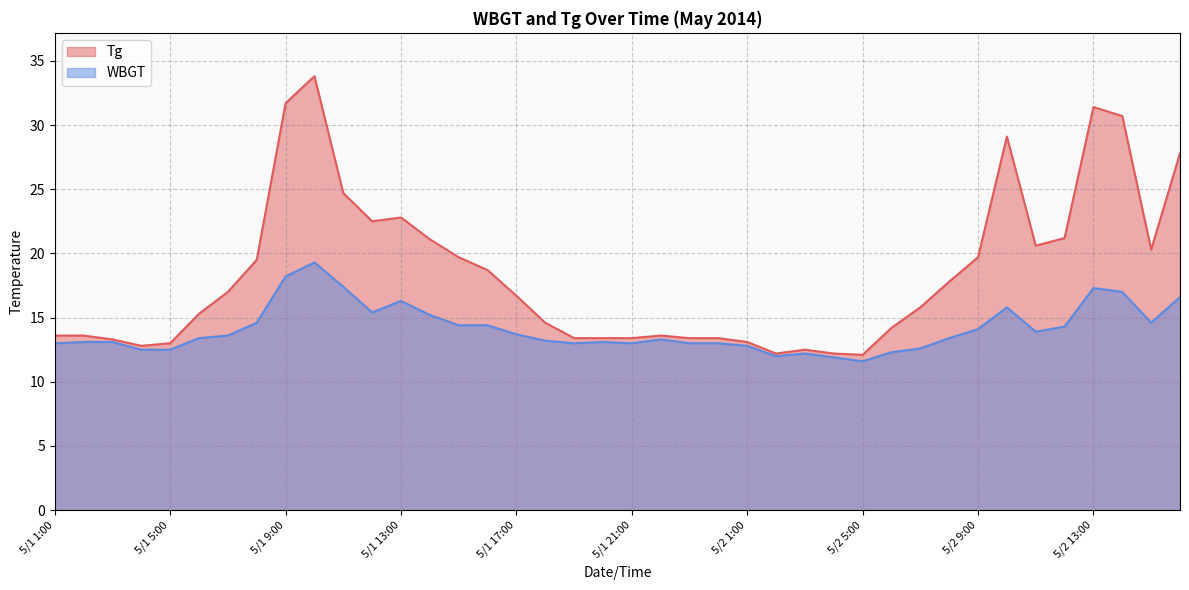

Reading left to right, what are all the values shown in this chart?

Tg: 13.6	13.6	13.3	12.8	13.0	15.3	17.0	19.5	31.7	33.8	24.7	22.5	22.8	21.1	19.7	18.7	16.7	14.6	13.4	13.4	13.4	13.6	13.4	13.4	13.1	12.2	12.5	12.2	12.1	14.2	15.8	17.8	19.7	29.1	20.6	21.2	31.4	30.7	20.3	27.8
WBGT: 13.0	13.1	13.1	12.5	12.5	13.4	13.6	14.6	18.2	19.3	17.4	15.4	16.3	15.2	14.4	14.4	13.7	13.2	13.0	13.1	13.0	13.3	13.0	13.0	12.8	12.0	12.2	11.9	11.6	12.3	12.6	13.4	14.1	15.8	13.9	14.3	17.3	17.0	14.6	16.6